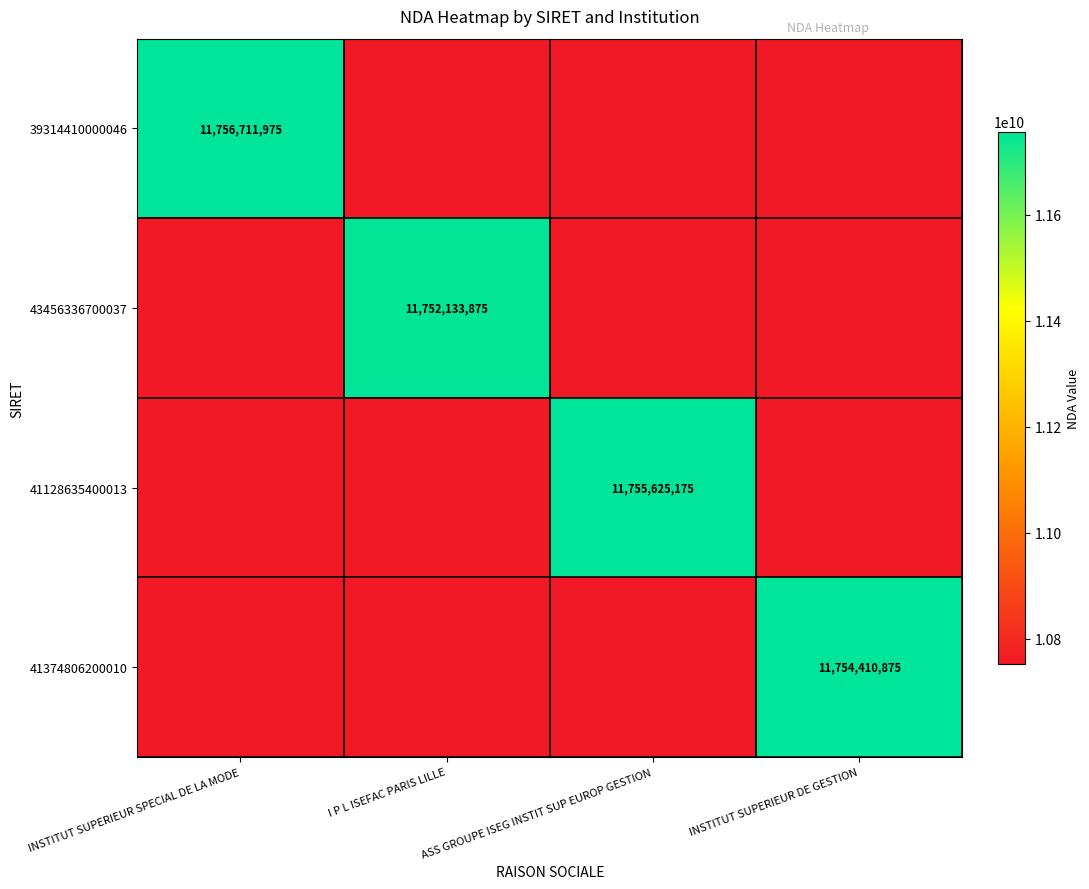

List the series in order of their overall mean, highest first.

39314410000046, 41128635400013, 41374806200010, 43456336700037